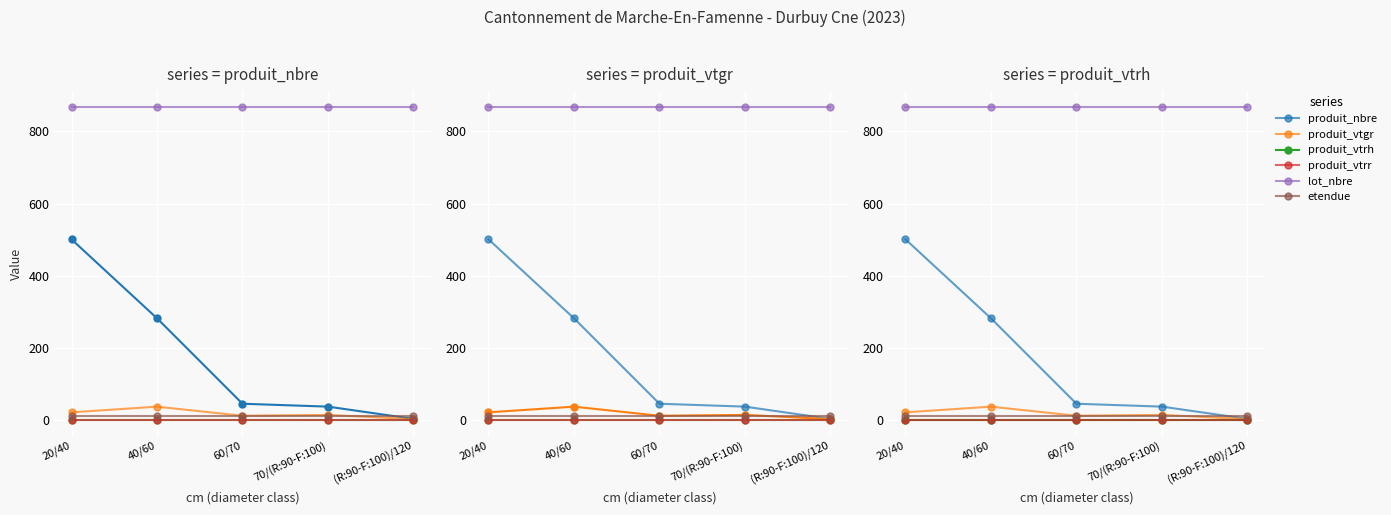

Reading left to right, what are all the values shown in this chart?

produit_nbre: 501.0	282.0	45.0	37.0	3.0
produit_vtgr: 21.2	36.9	11.7	14.0	2.5
produit_vtrh: 0.0	0.0	0.0	0.0	0.0
produit_vtrr: 0.0	0.0	0.0	0.0	0.0
lot_nbre: 868.0	868.0	868.0	868.0	868.0
etendue: 11.6	11.6	11.6	11.6	11.6